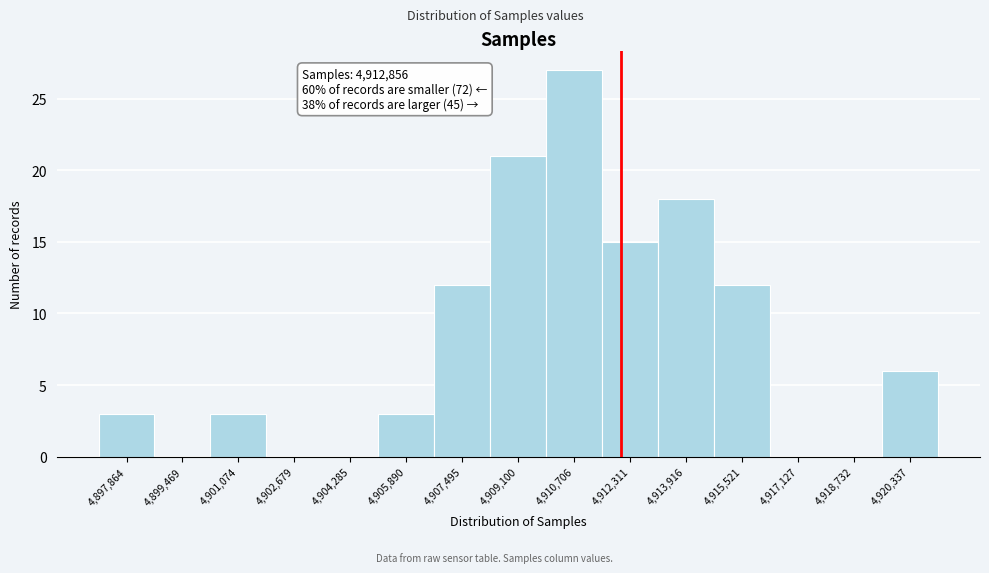

Reading left to right, list all the values displayed in this chart.

4,897,864=3	4,899,469=0	4,901,074=3	4,902,679=0	4,904,285=0	4,905,890=3	4,907,495=12	4,909,100=21	4,910,706=27	4,912,311=15	4,913,916=18	4,915,521=12	4,917,127=0	4,918,732=0	4,920,337=6